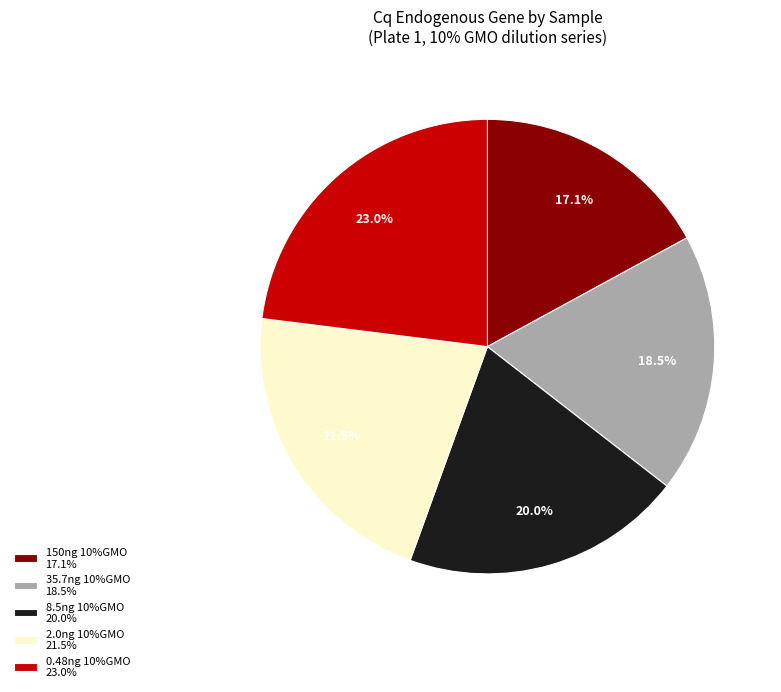

What is the ratio of the value at 150ng 10%GMO 17.1% to the value at 2.0ng 10%GMO 21.5%?

0.8